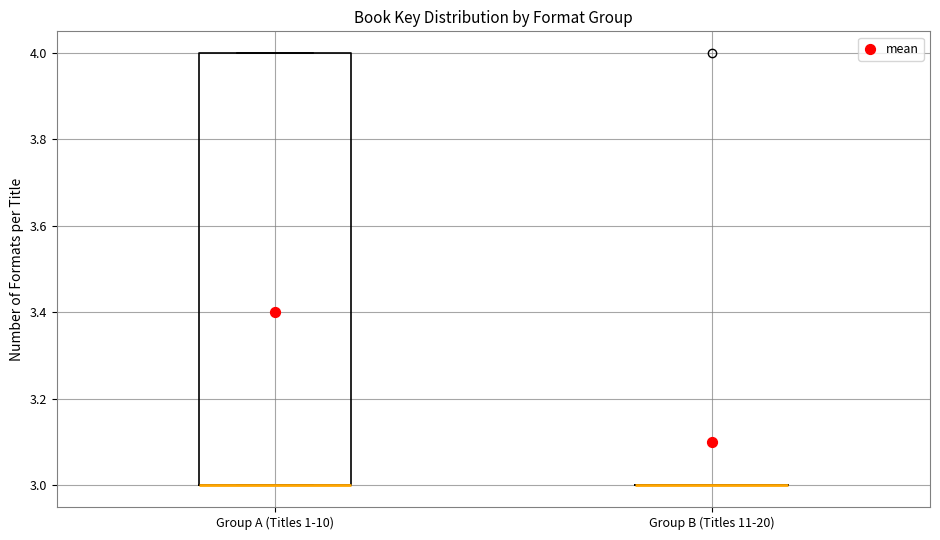

Reading left to right, transcribe this box plot: for each box, give where its median line is, the range the box spans, and where its two whiskers end, as read against the y-axis. The values are not printed on the chart, so give them approximately, as read against the axis.

Group A (Titles 1-10): median 3 (drawn on the box's lower edge), box 3 to 4, whiskers 3 to 4
Group B (Titles 11-20): box collapsed to a line at 3, whiskers 3 to 3